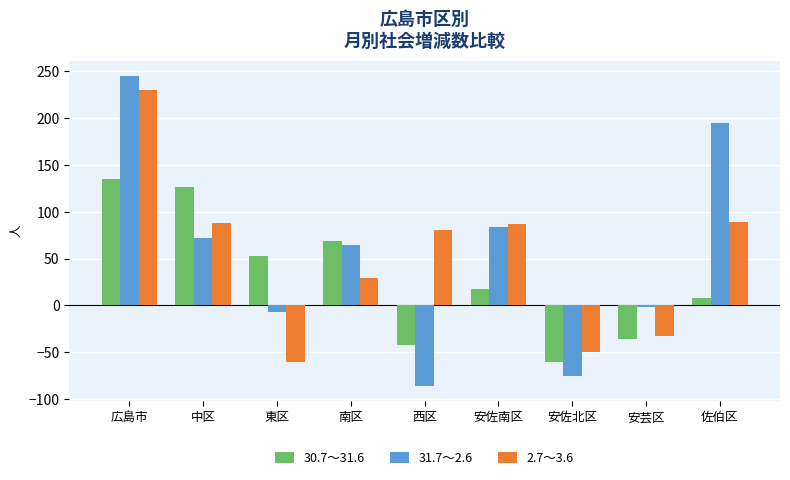

What is the label of the 9th bar from the right?

広島市